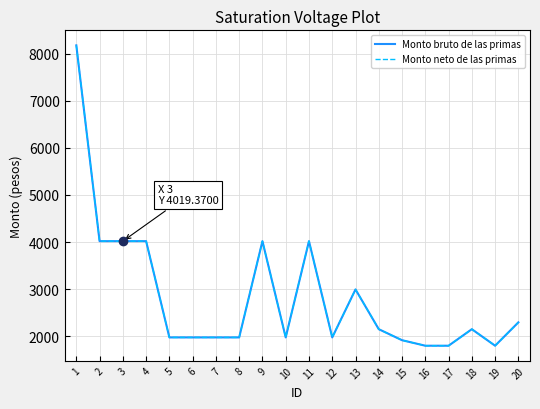

True or false: Monto neto de las primas and Monto bruto de las primas cross at least once.

False